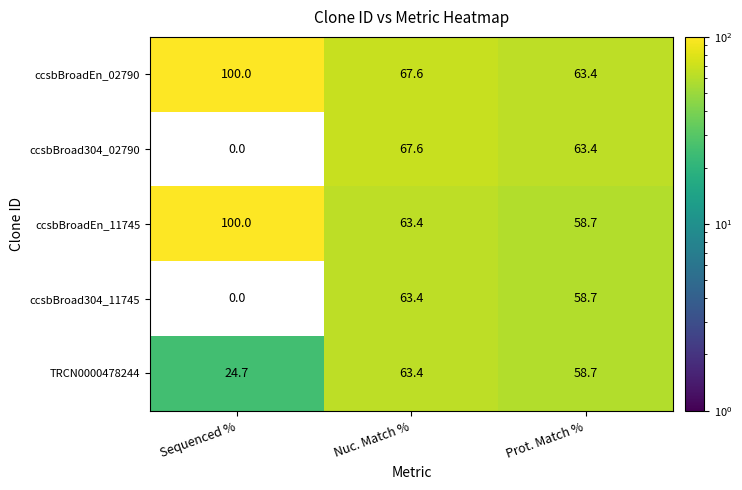

What is the difference between the second highest and minimum values in the ccsbBroad304_11745 series?

58.7